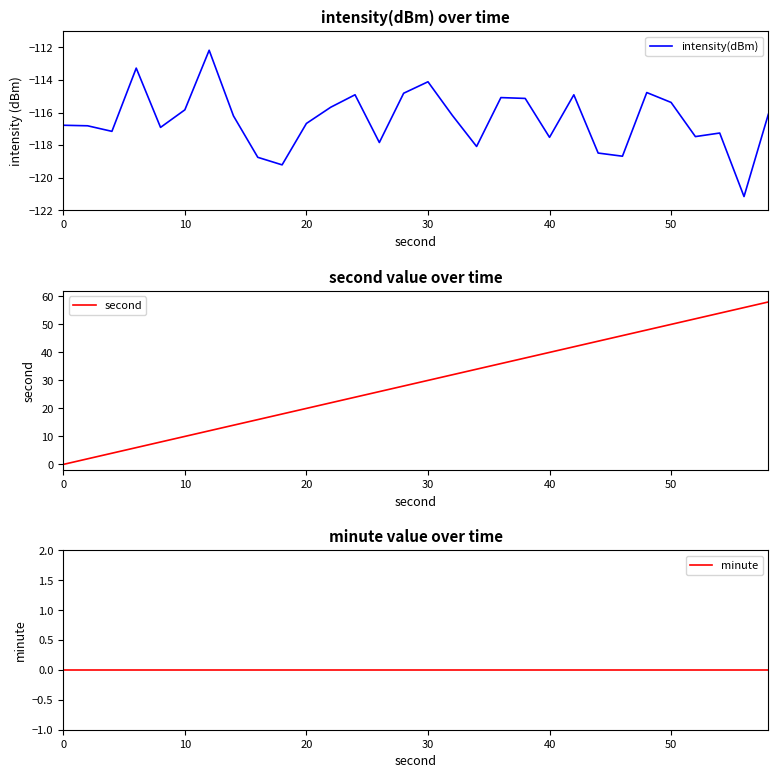

At how many categories does at least one series exceed -95?

30